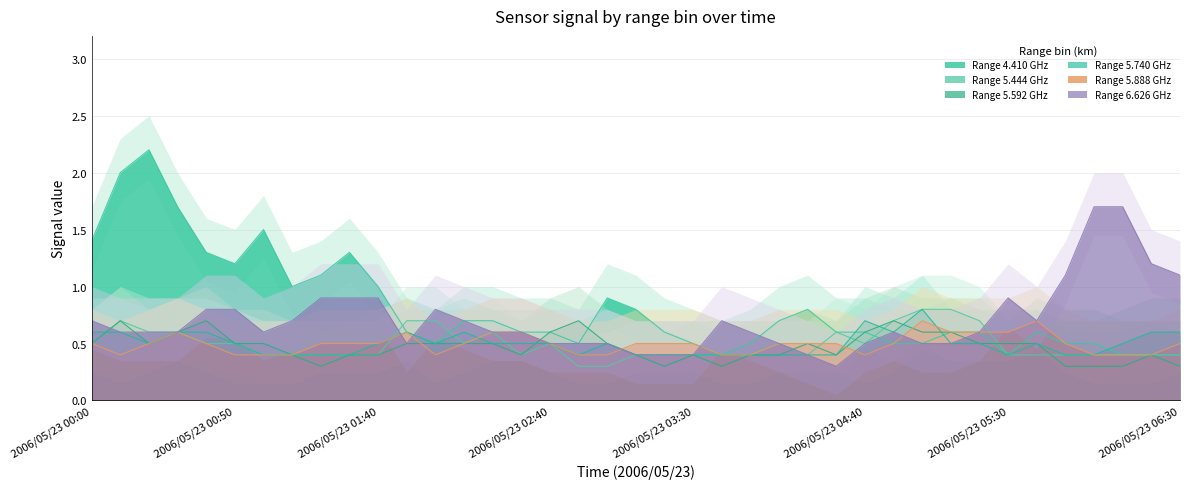

The value of 5.888 at 2006/05/23 00:50 is 0.1. True or false?

False